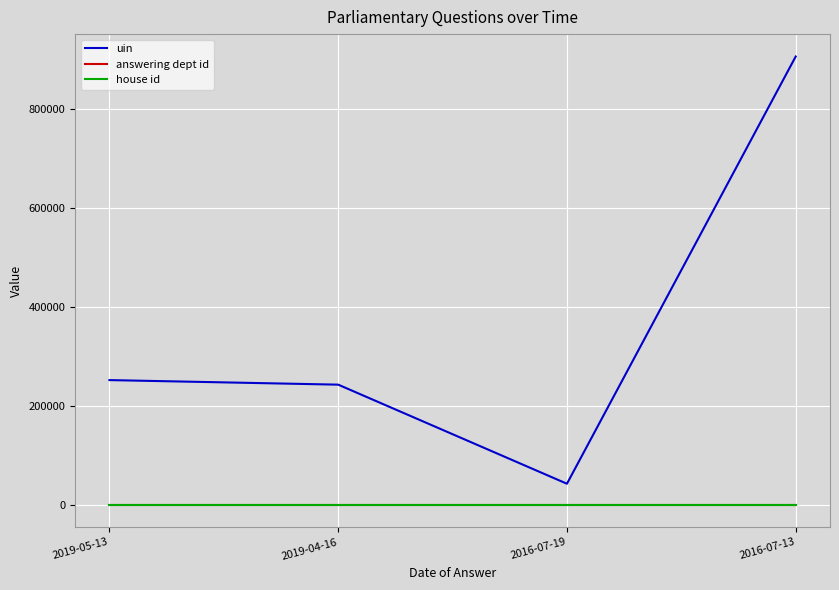

Reading right to left, list all the values displayed in this chart.

uin: 2016-07-13=905796	2016-07-19=42623	2019-04-16=242805	2019-05-13=252031
answering dept id: 2016-07-13=28	2016-07-19=28	2019-04-16=28	2019-05-13=28
house id: 2016-07-13=1	2016-07-19=1	2019-04-16=1	2019-05-13=1